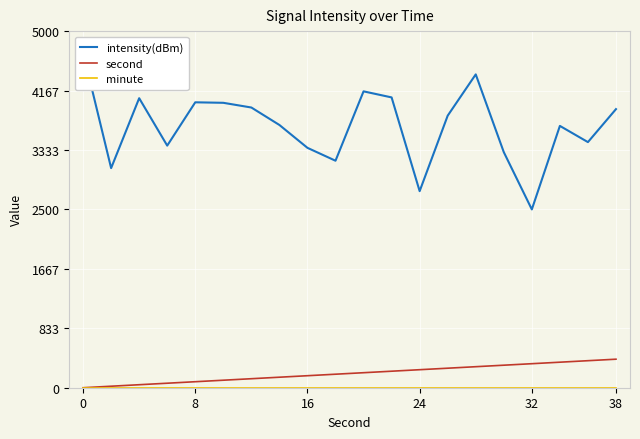

True or false: intensity(dBm) and second cross at least once.

False